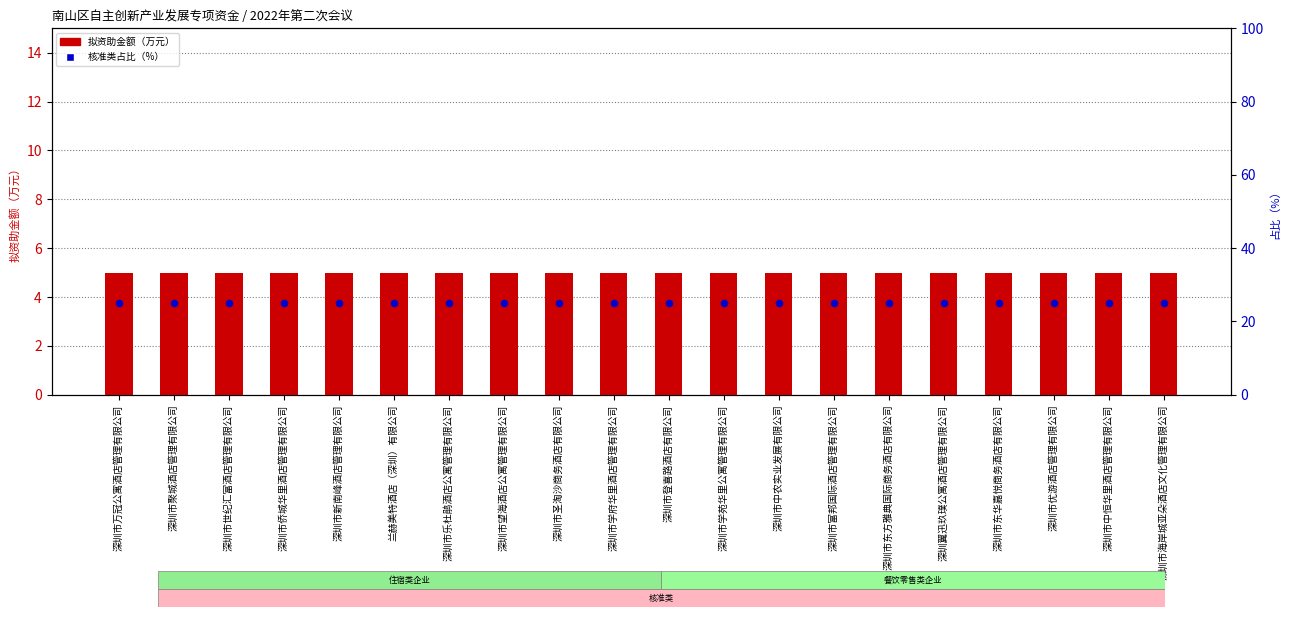

At which category is the sum across all series the highest?

深圳市万冠公寓酒店管理有限公司